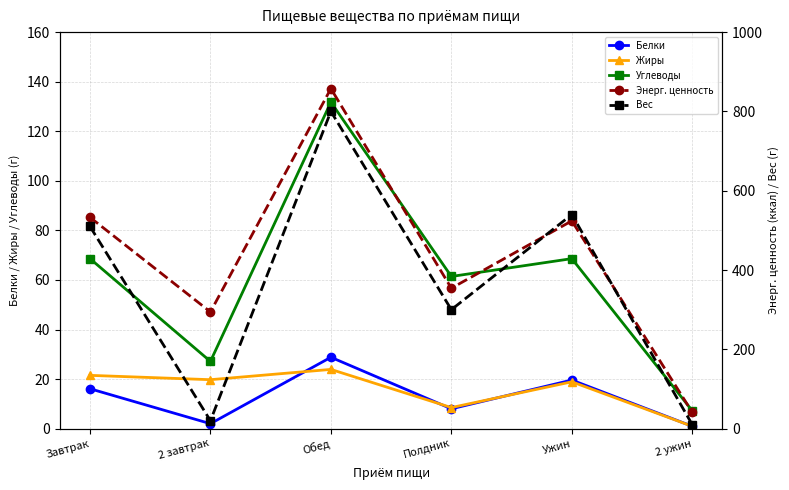

At which category does Жиры reach its first local peak?

Обед